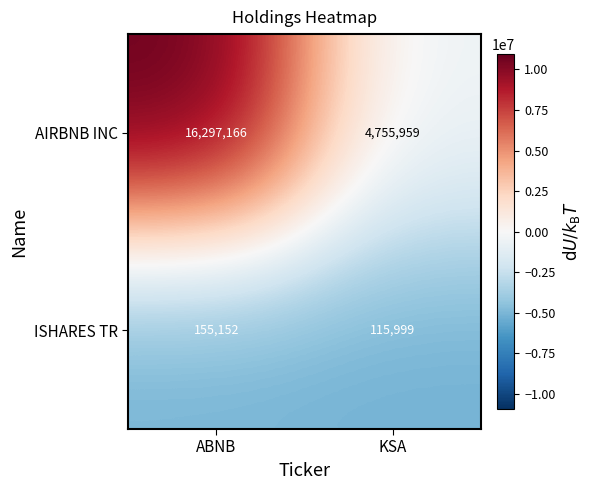

Reading left to right, what are all the values shown in this chart?

AIRBNB INC: 16297166	4755959
ISHARES TR: 155152	115999